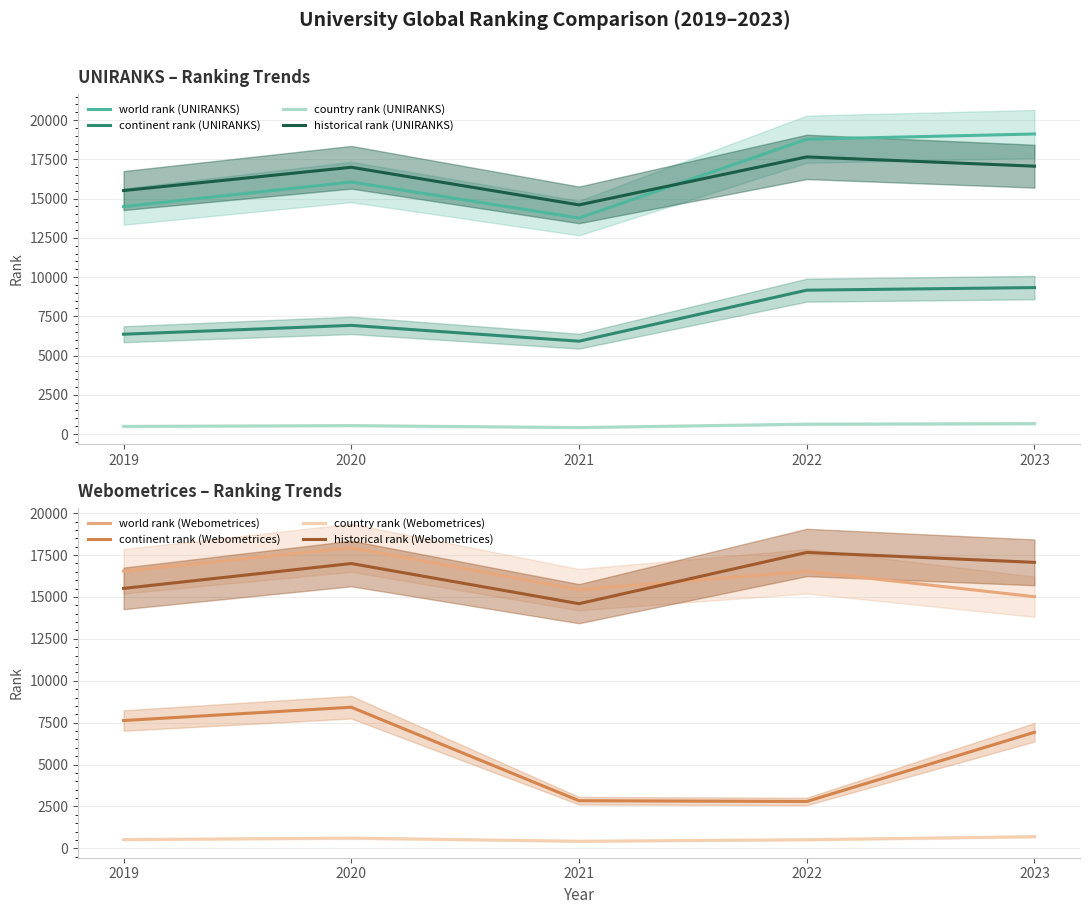

What value does the country rank (UNIRANKS) series have at 2021, to the nearest 5?

410